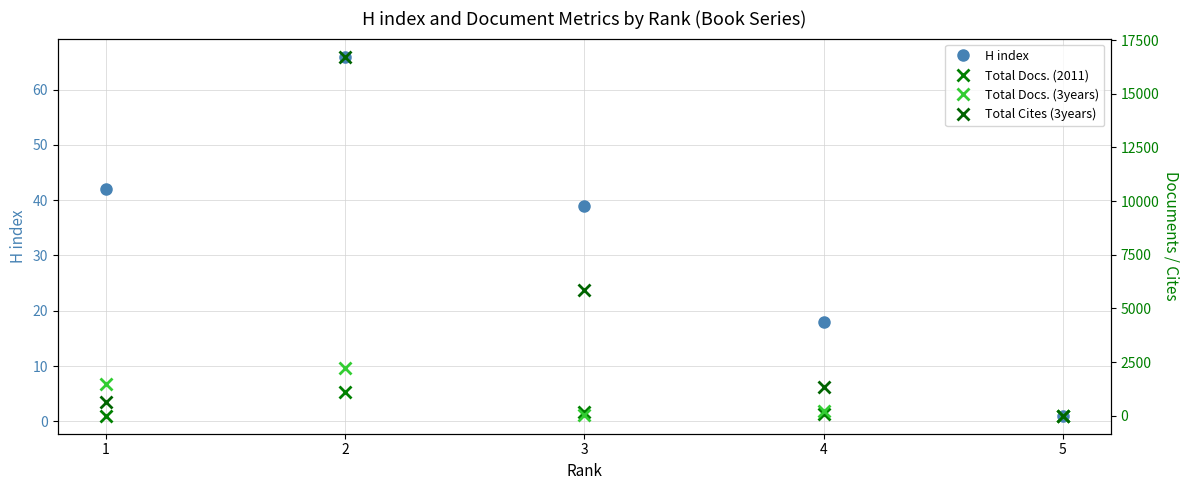

The Total Docs. (2011) series shows 14 at 4. True or false?

False